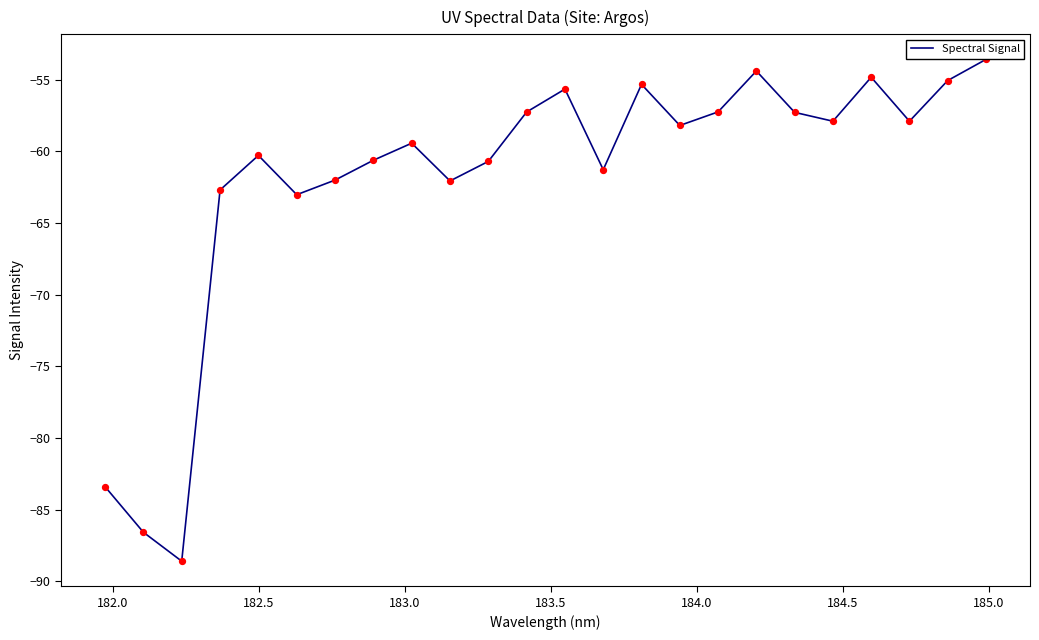

What is the maximum value shown in the chart?

-53.6